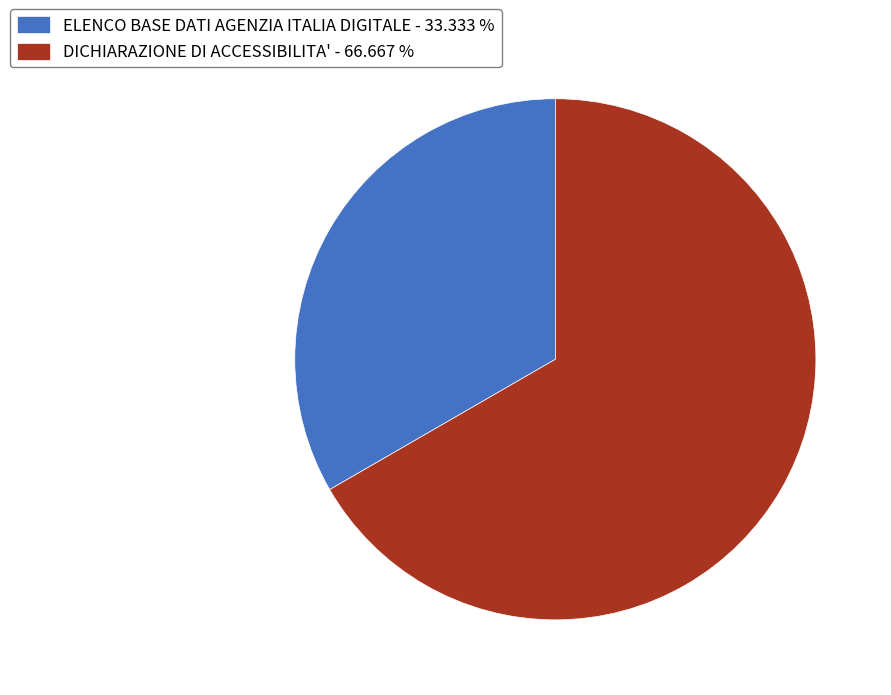

Is it true that ELENCO BASE DATI AGENZIA ITALIA DIGITALE is 33% of the pie?

True